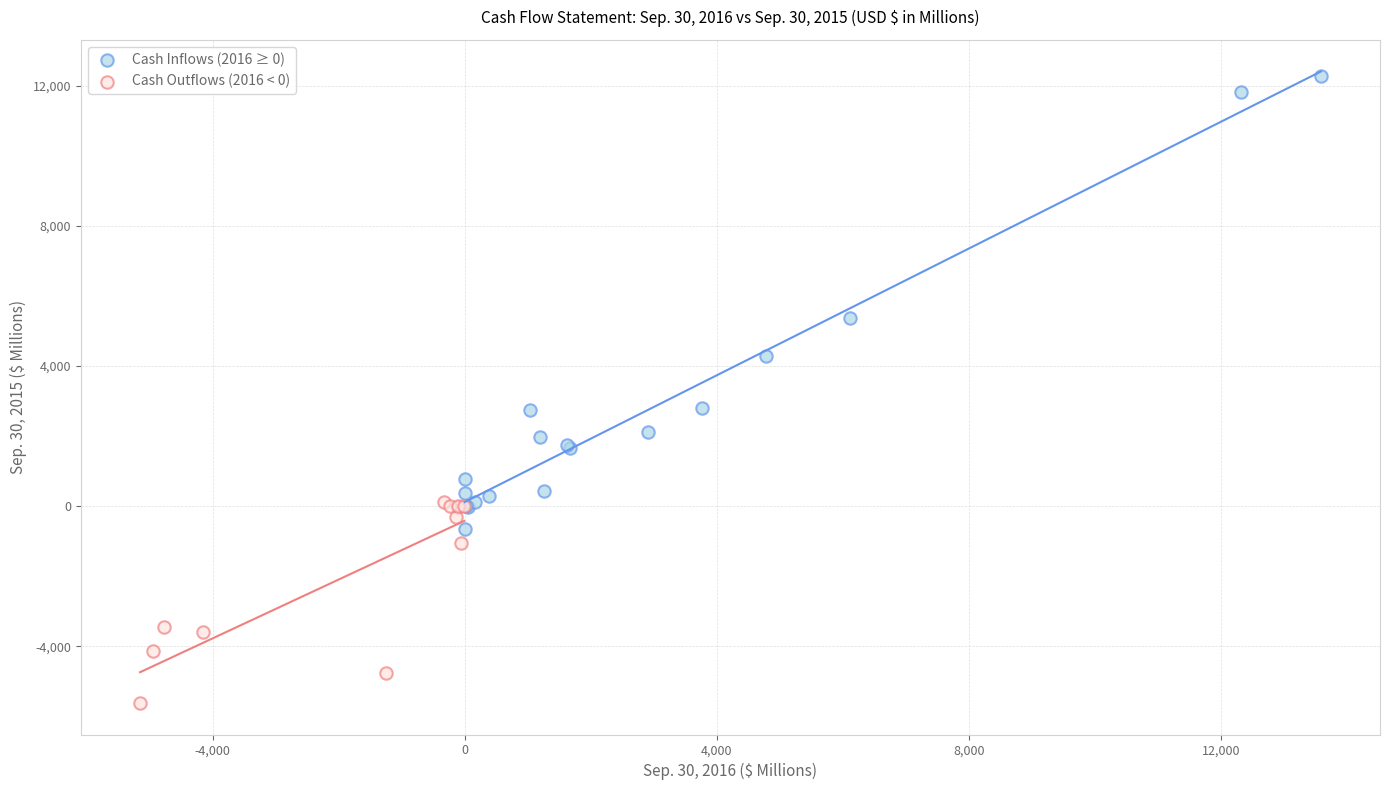

Which series reaches the maximum Y coordinate?

Cash Inflows (2016 ≥ 0)